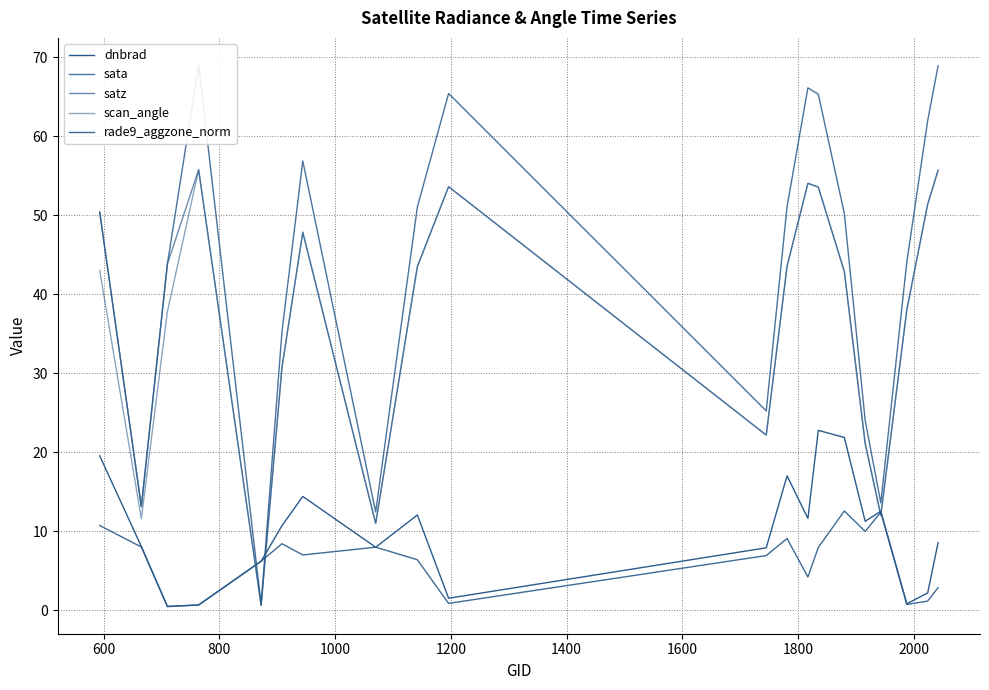

What position from the left is 1800?

8